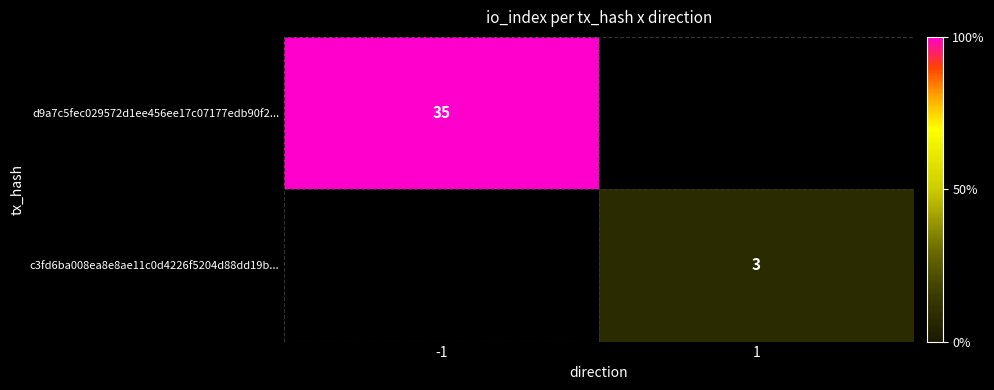

Is the value of c3fd6ba008ea8e8ae11c0d4226f5204d88dd19b... at 1 greater than the value of d9a7c5fec029572d1ee456ee17c07177edb90f2... at -1?

No